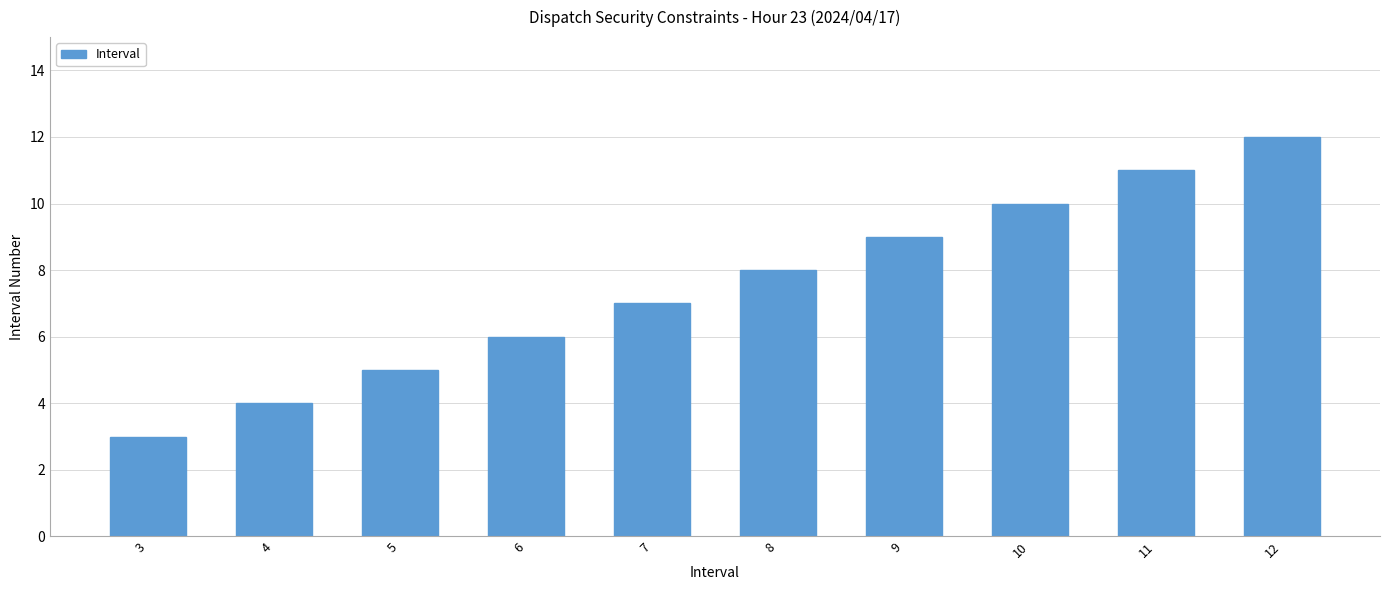

Reading left to right, extract all data points from this chart.

3	4	5	6	7	8	9	10	11	12